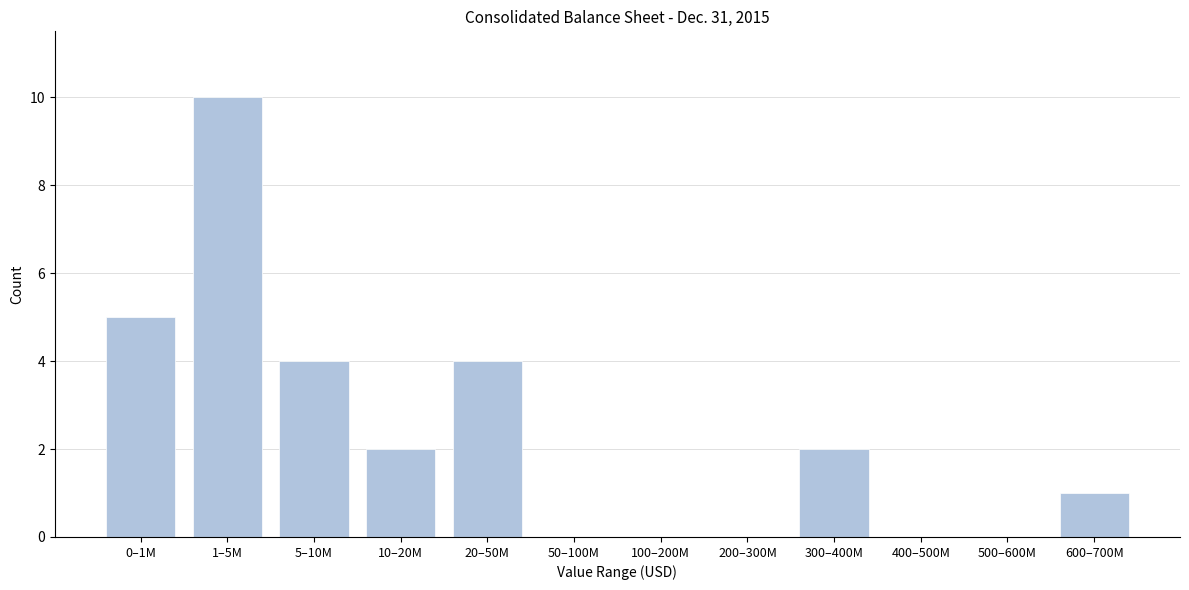

Reading left to right, list all the values displayed in this chart.

0–1M=5	1–5M=10	5–10M=4	10–20M=2	20–50M=4	50–100M=0	100–200M=0	200–300M=0	300–400M=2	400–500M=0	500–600M=0	600–700M=1